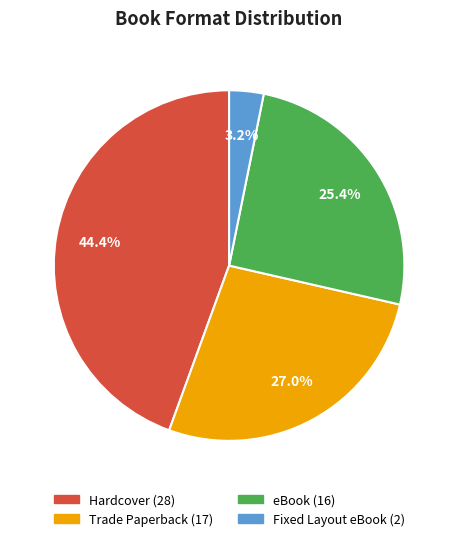

Does any single category account for the majority?

No